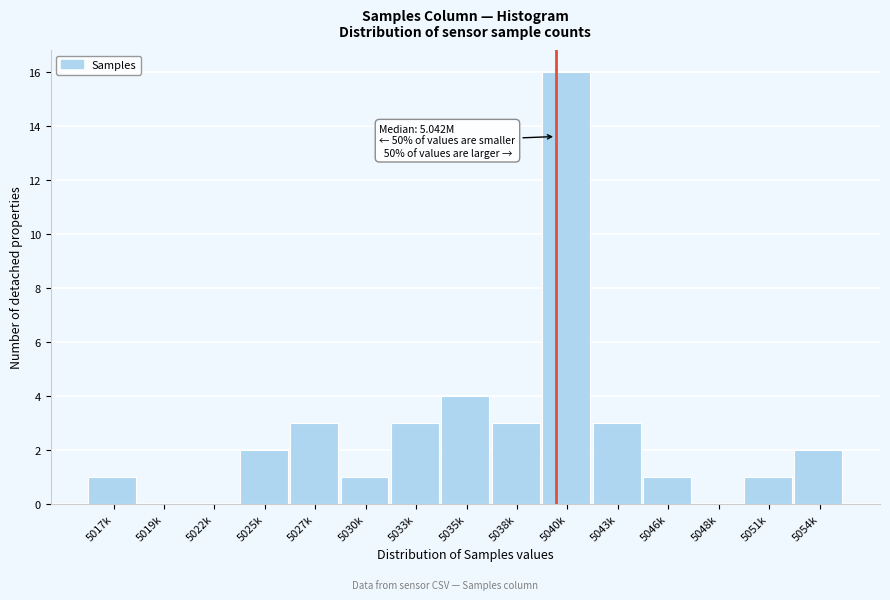

Reading left to right, list all the values displayed in this chart.

5017k=1	5019k=0	5022k=0	5025k=2	5027k=3	5030k=1	5033k=3	5035k=4	5038k=3	5040k=16	5043k=3	5046k=1	5048k=0	5051k=1	5054k=2